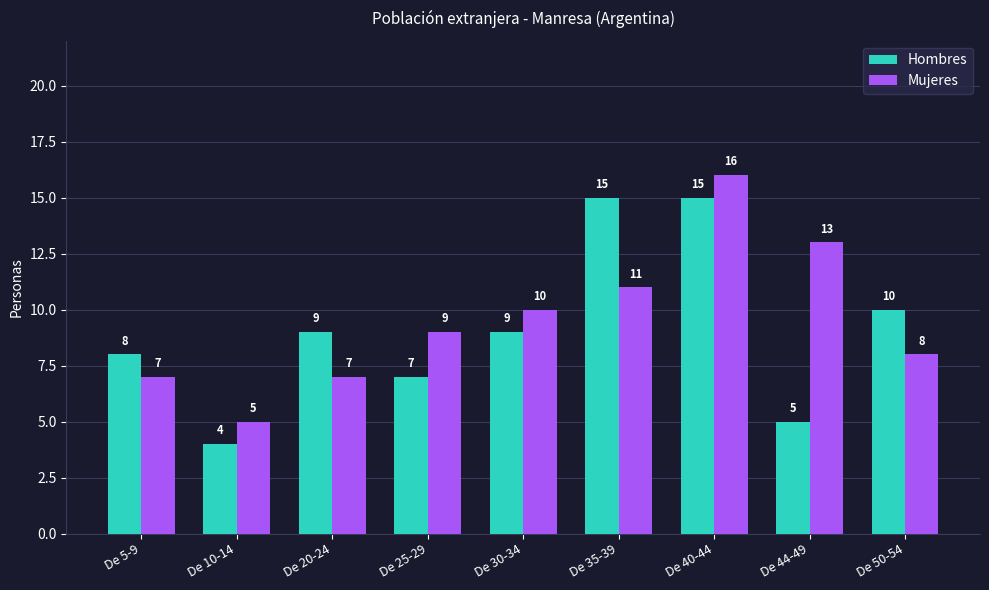

Reading left to right, list all the values displayed in this chart.

Hombres: De 5-9=8	De 10-14=4	De 20-24=9	De 25-29=7	De 30-34=9	De 35-39=15	De 40-44=15	De 44-49=5	De 50-54=10
Mujeres: De 5-9=7	De 10-14=5	De 20-24=7	De 25-29=9	De 30-34=10	De 35-39=11	De 40-44=16	De 44-49=13	De 50-54=8